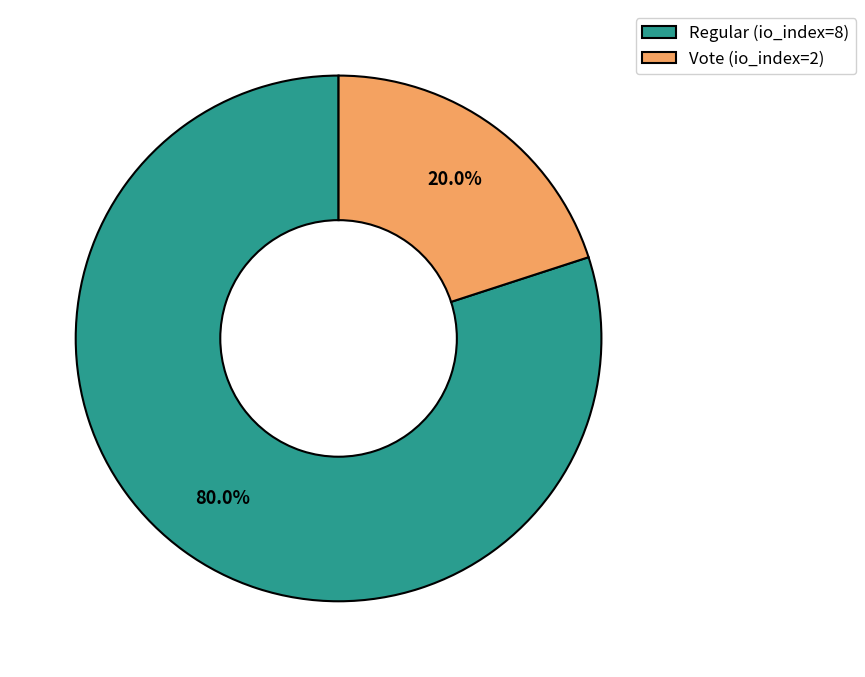

What is the majority slice?

Regular (io_index=8)